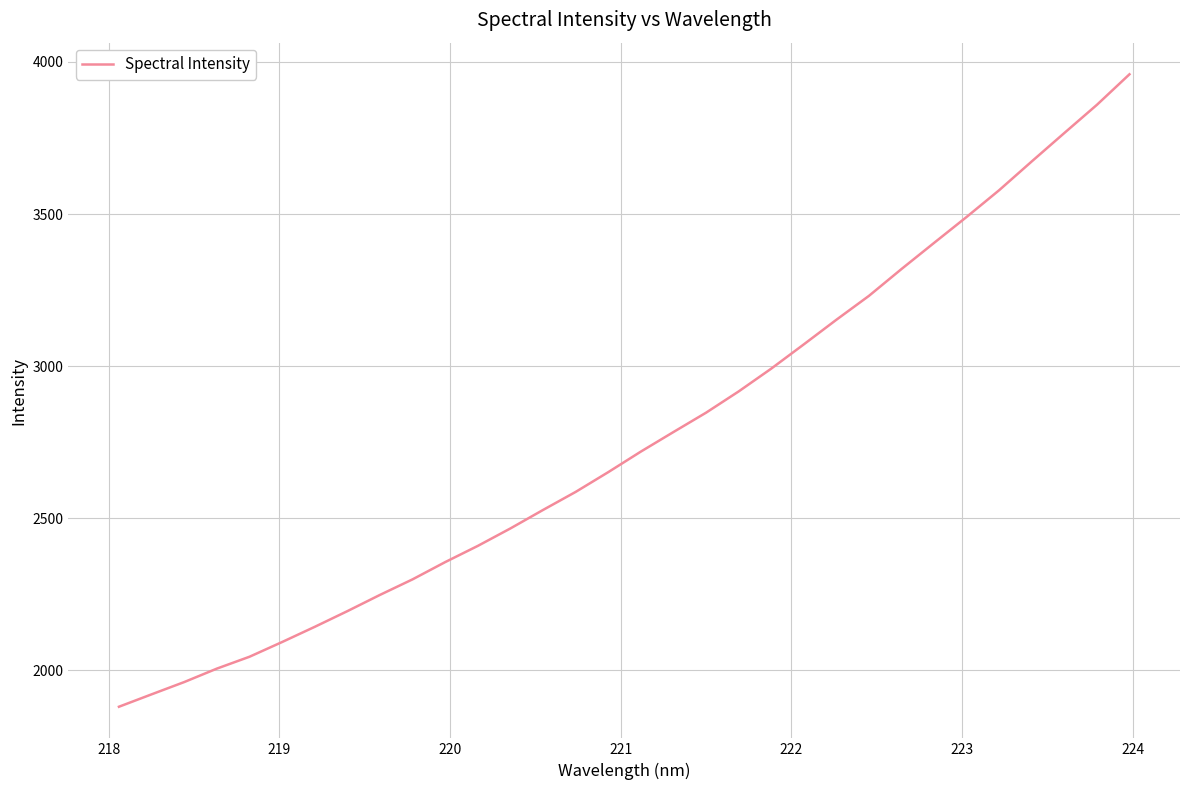

What is the difference between the maximum and minimum values?

2078.7